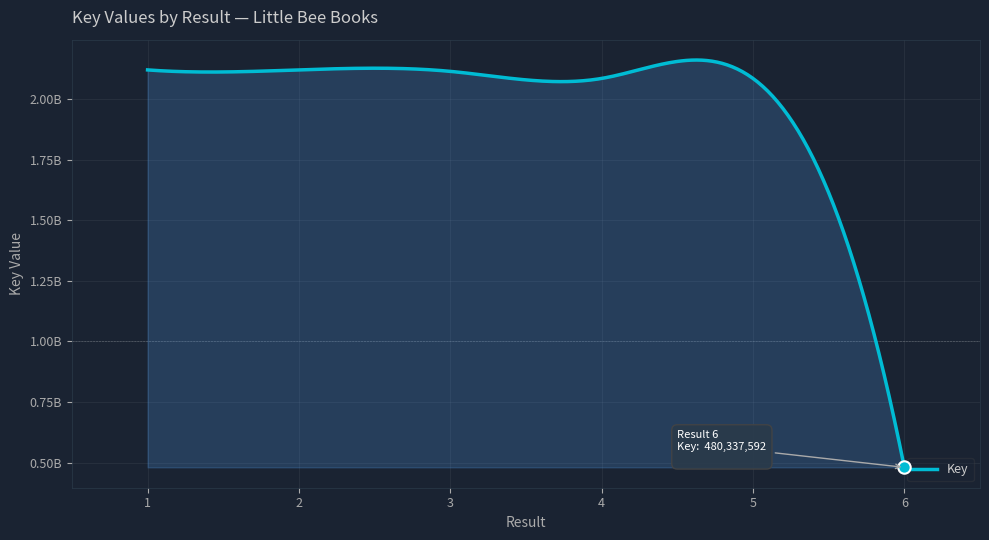

Does the chart have visible grid lines?

Yes